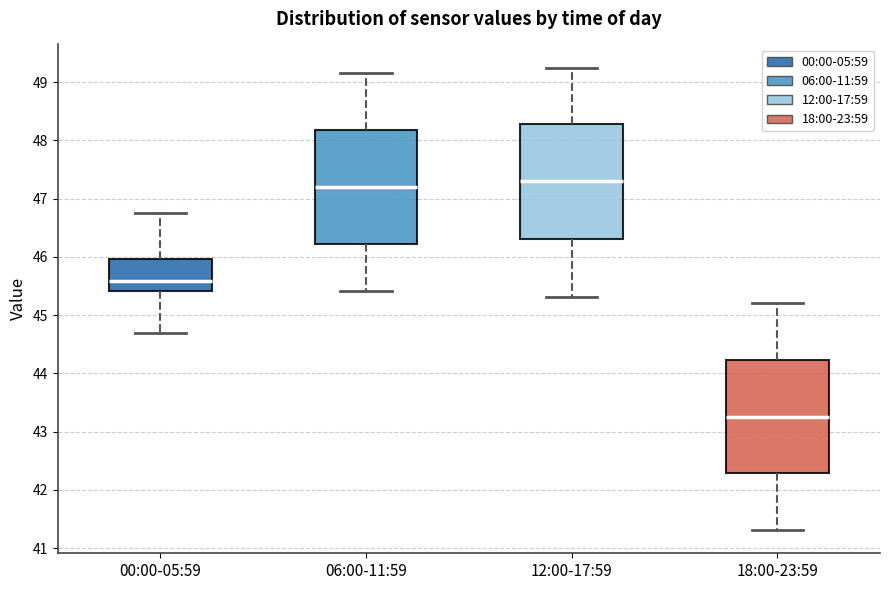

Which box has the lowest median line?

18:00-23:59